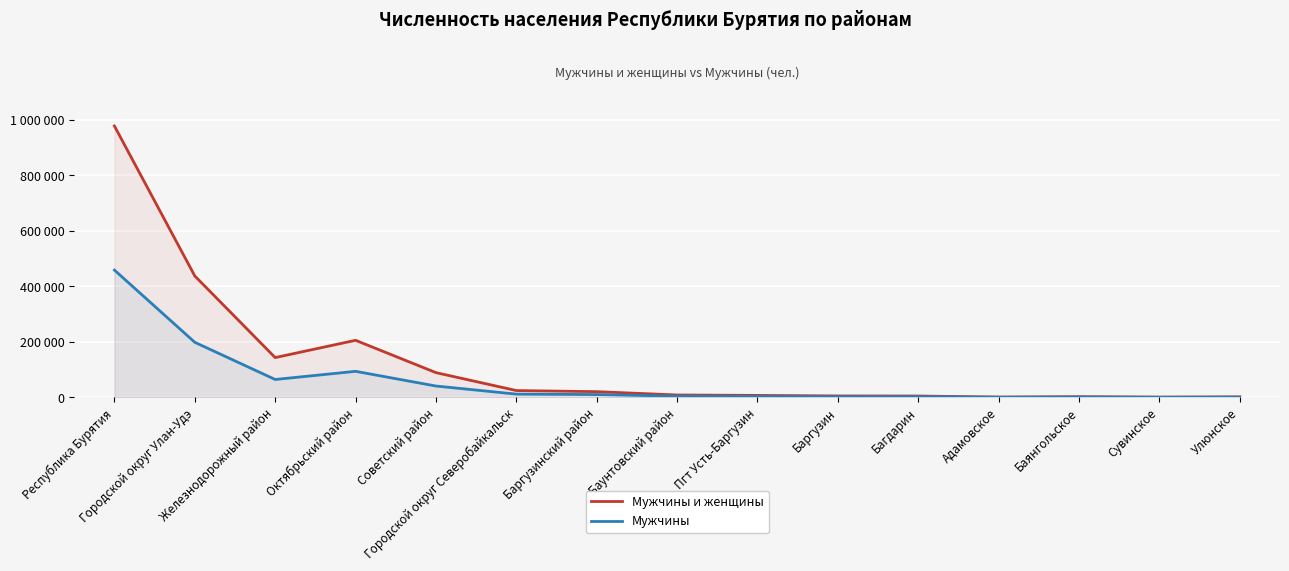

What is the difference between the maximum and second lowest values in the Мужчины series?

458518